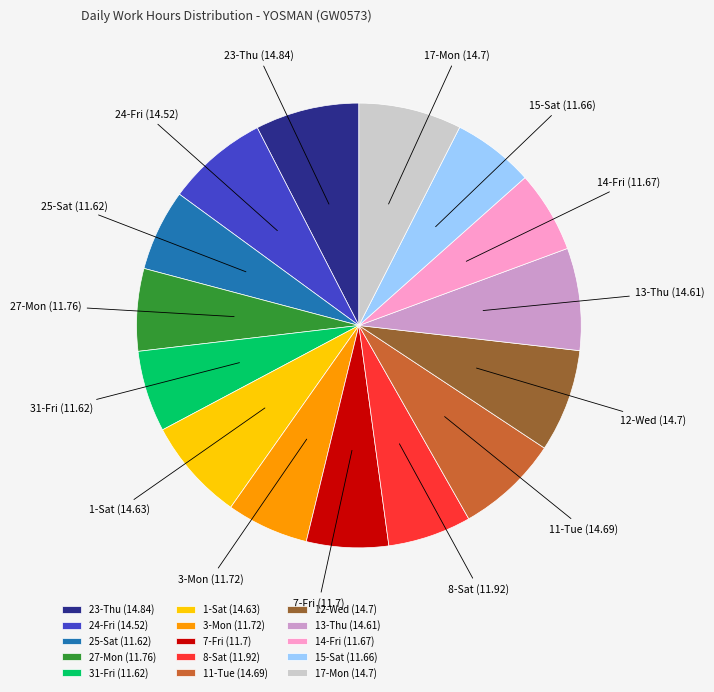

Is there any slice that represents more than half of the pie?

No